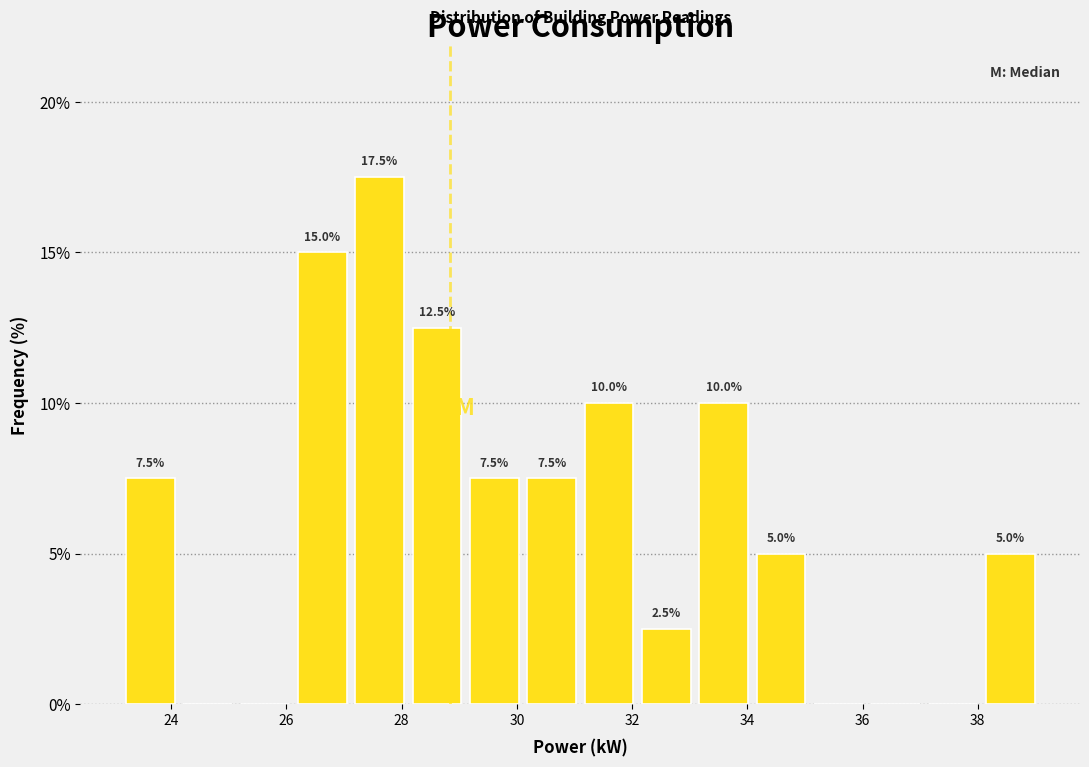

Over which range of the x-axis is the bar tallest?

27.2 to 28.2